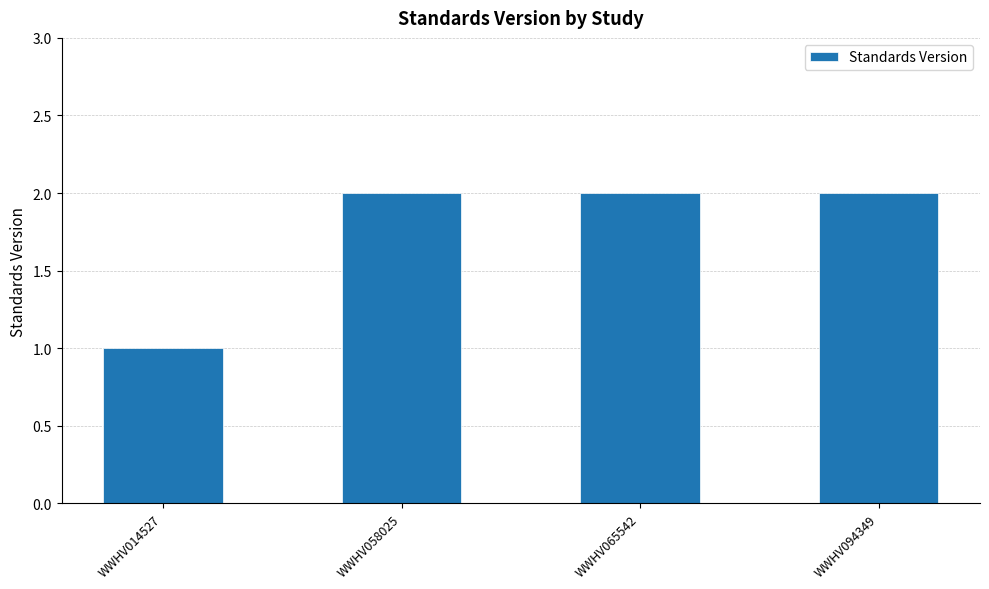

How many series are shown in this chart?

1